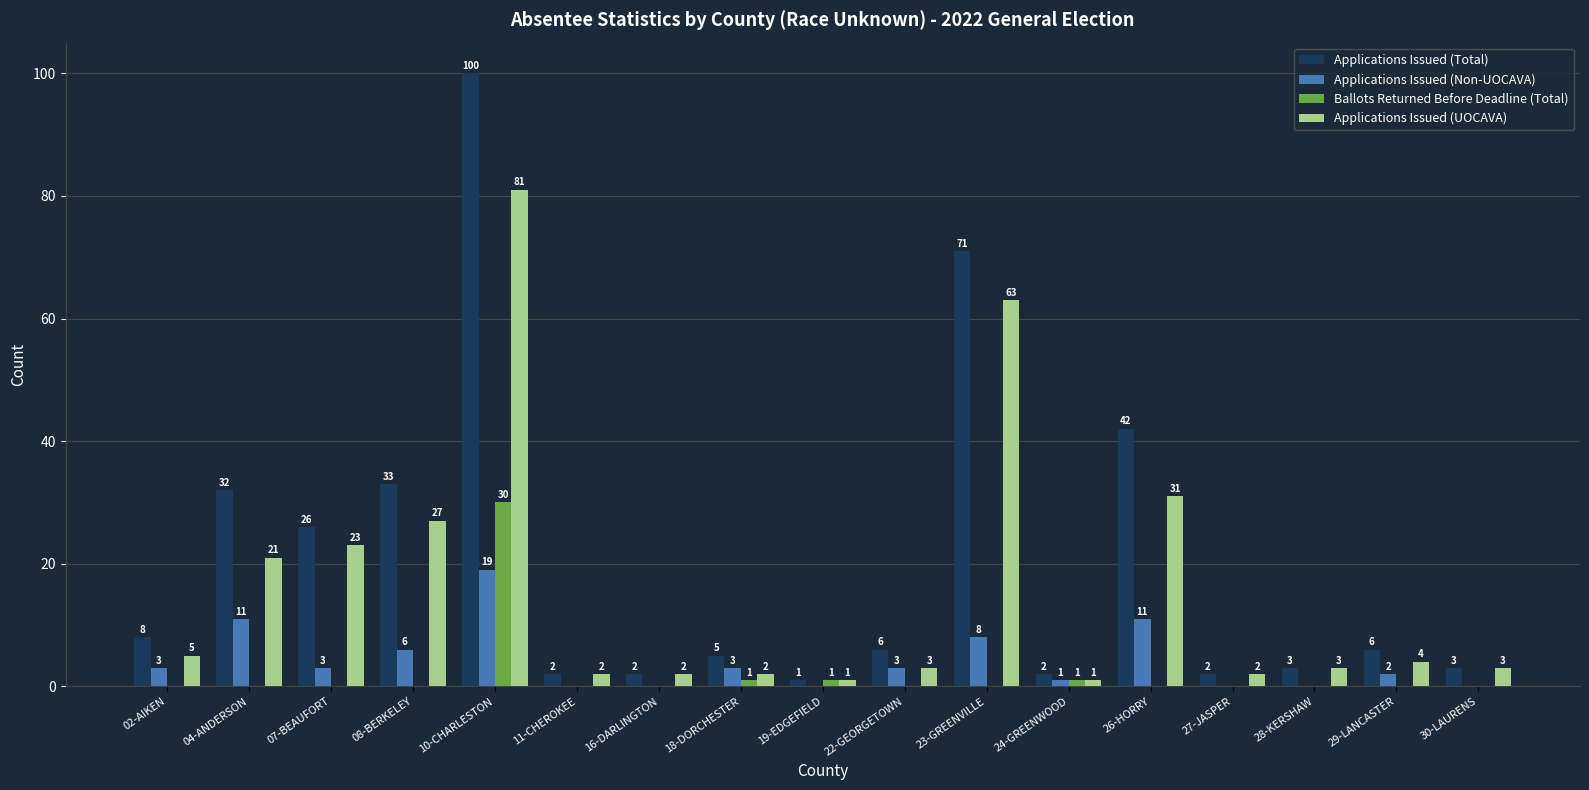

Reading left to right, extract all data points from this chart.

Applications Issued (Total): 02-AIKEN=8	04-ANDERSON=32	07-BEAUFORT=26	08-BERKELEY=33	10-CHARLESTON=100	11-CHEROKEE=2	16-DARLINGTON=2	18-DORCHESTER=5	19-EDGEFIELD=1	22-GEORGETOWN=6	23-GREENVILLE=71	24-GREENWOOD=2	26-HORRY=42	27-JASPER=2	28-KERSHAW=3	29-LANCASTER=6	30-LAURENS=3
Applications Issued (Non-UOCAVA): 02-AIKEN=3	04-ANDERSON=11	07-BEAUFORT=3	08-BERKELEY=6	10-CHARLESTON=19	11-CHEROKEE=0	16-DARLINGTON=0	18-DORCHESTER=3	19-EDGEFIELD=0	22-GEORGETOWN=3	23-GREENVILLE=8	24-GREENWOOD=1	26-HORRY=11	27-JASPER=0	28-KERSHAW=0	29-LANCASTER=2	30-LAURENS=0
Ballots Returned Before Deadline (Total): 02-AIKEN=0	04-ANDERSON=0	07-BEAUFORT=0	08-BERKELEY=0	10-CHARLESTON=30	11-CHEROKEE=0	16-DARLINGTON=0	18-DORCHESTER=1	19-EDGEFIELD=1	22-GEORGETOWN=0	23-GREENVILLE=0	24-GREENWOOD=1	26-HORRY=0	27-JASPER=0	28-KERSHAW=0	29-LANCASTER=0	30-LAURENS=0
Applications Issued (UOCAVA): 02-AIKEN=5	04-ANDERSON=21	07-BEAUFORT=23	08-BERKELEY=27	10-CHARLESTON=81	11-CHEROKEE=2	16-DARLINGTON=2	18-DORCHESTER=2	19-EDGEFIELD=1	22-GEORGETOWN=3	23-GREENVILLE=63	24-GREENWOOD=1	26-HORRY=31	27-JASPER=2	28-KERSHAW=3	29-LANCASTER=4	30-LAURENS=3